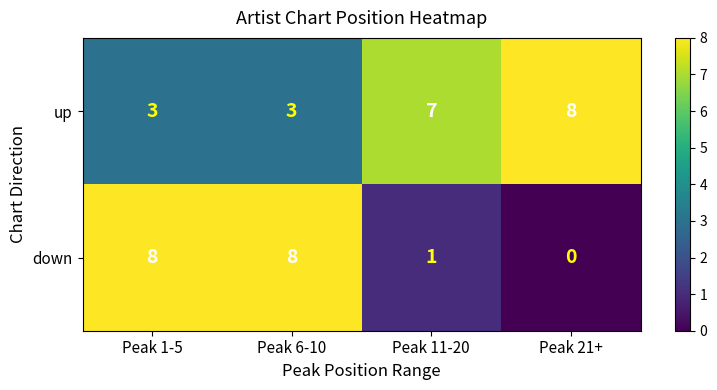

What is the difference between the second highest and minimum values in the up series?

4